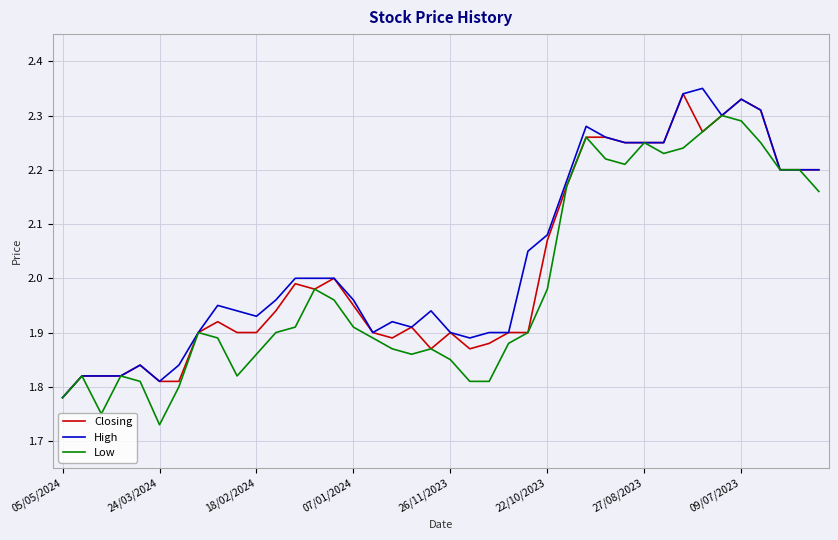

What are all the series names shown in the legend?

Closing, High, Low